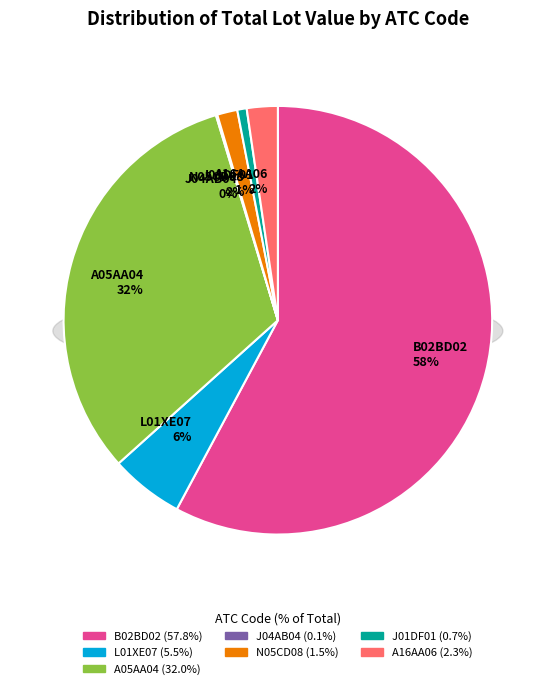

What is the change in value from N05CD08 to J01DF01?

-188681.6